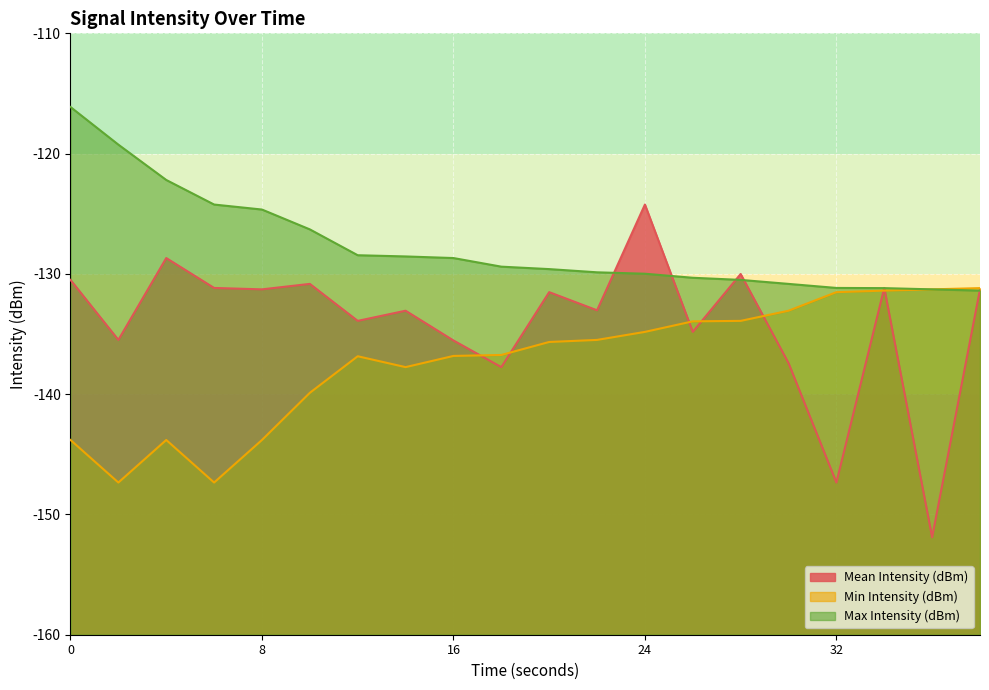

What is the spread (max minus min) of values at 36?

20.6